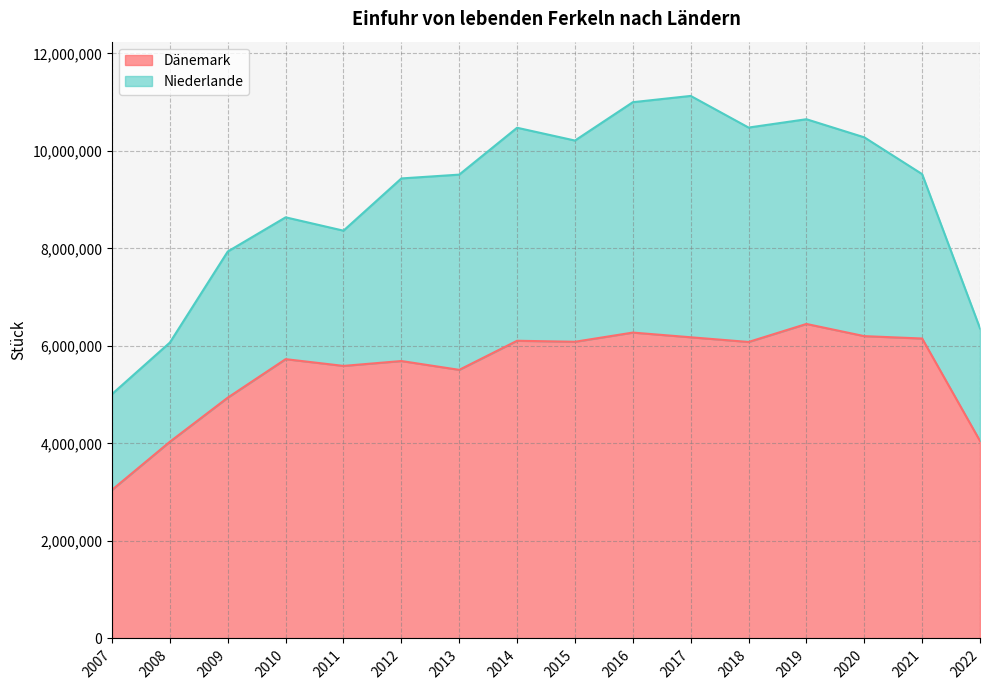

What is the value of the 13th point from the left?

6451636